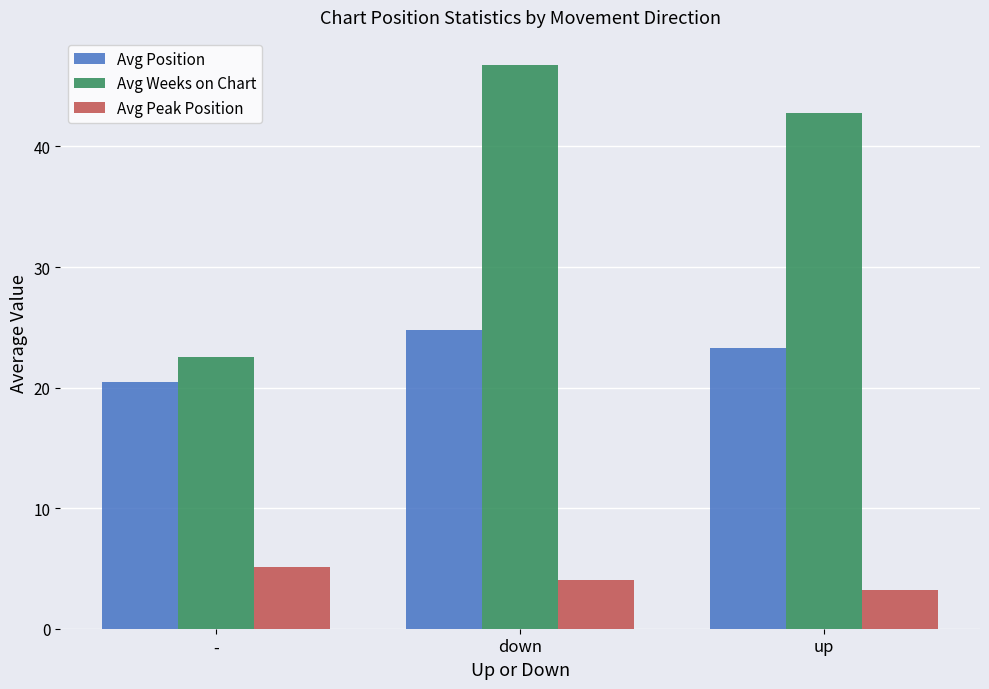

Is it true that Avg Peak Position equals 3.2 at up?

True